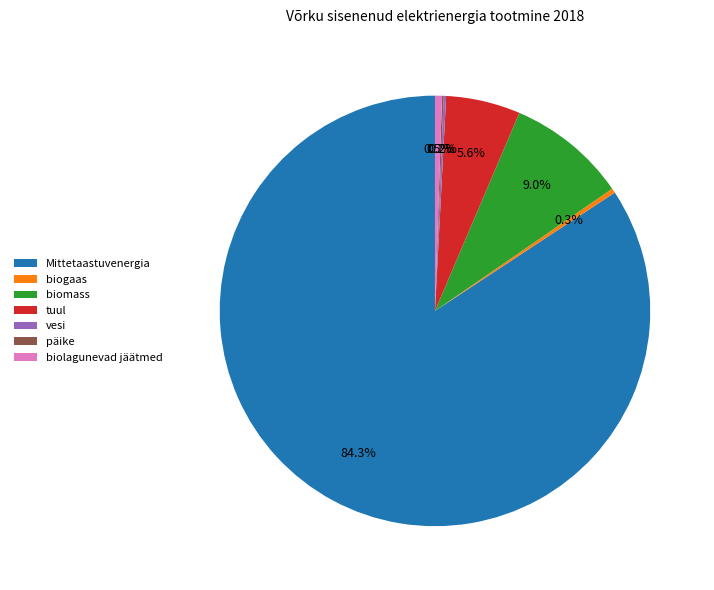

What is the ratio of the value at tuul to the value at biolagunevad jäätmed?

10.7